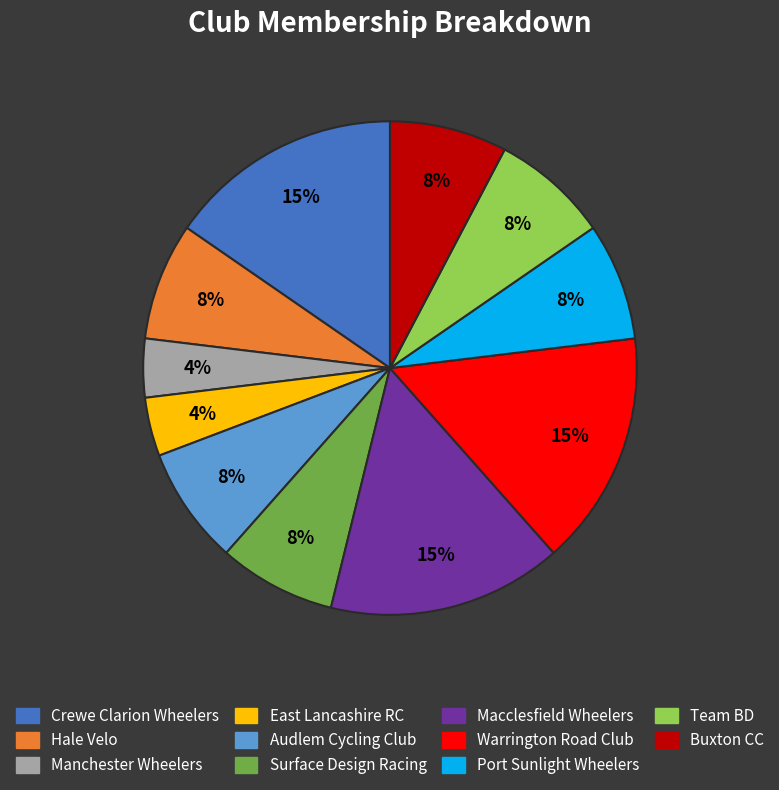

Approximately how many times larger is the value at Team BD compared to Hale Velo?

1.0